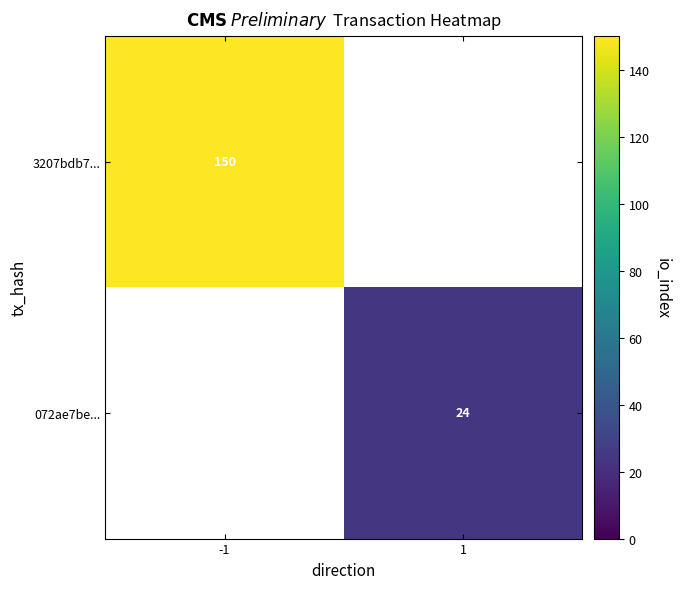

Is it true that 3207bdb7... equals 199 at -1?

False